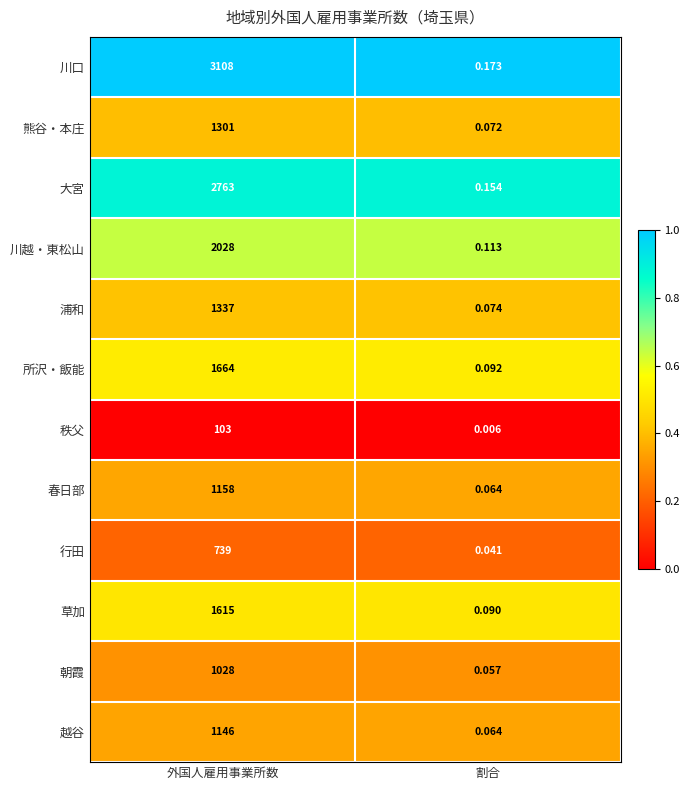

Which series has the largest range (max minus min)?

川口